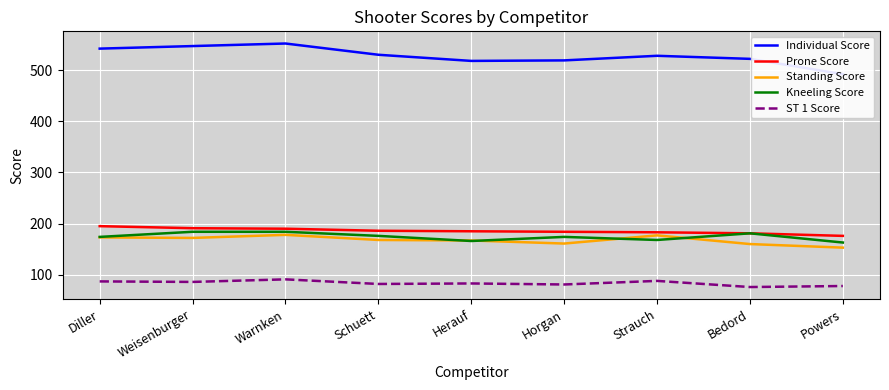

What is the maximum value for ST 1 Score?

91